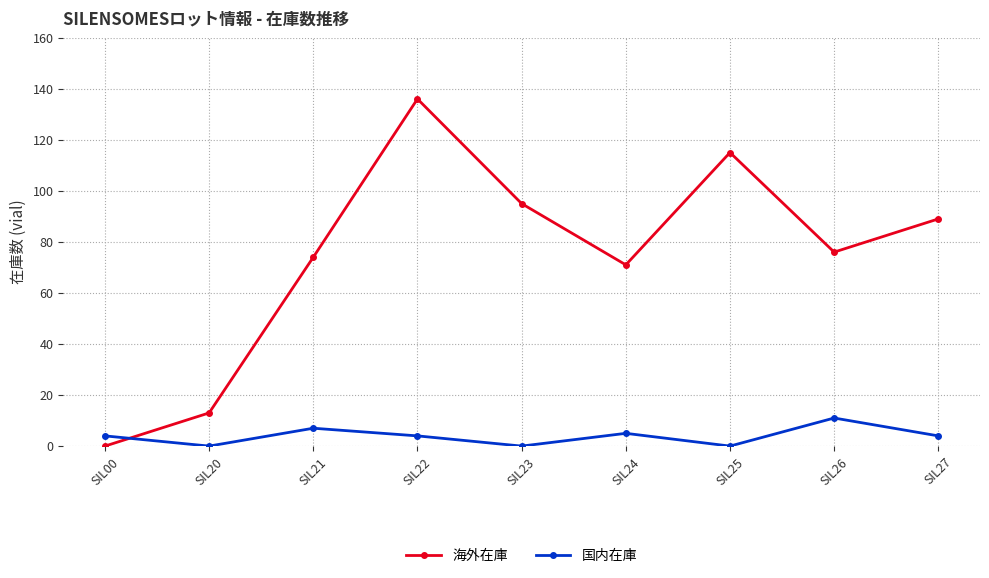

How many values in 海外在庫 are above zero?

8